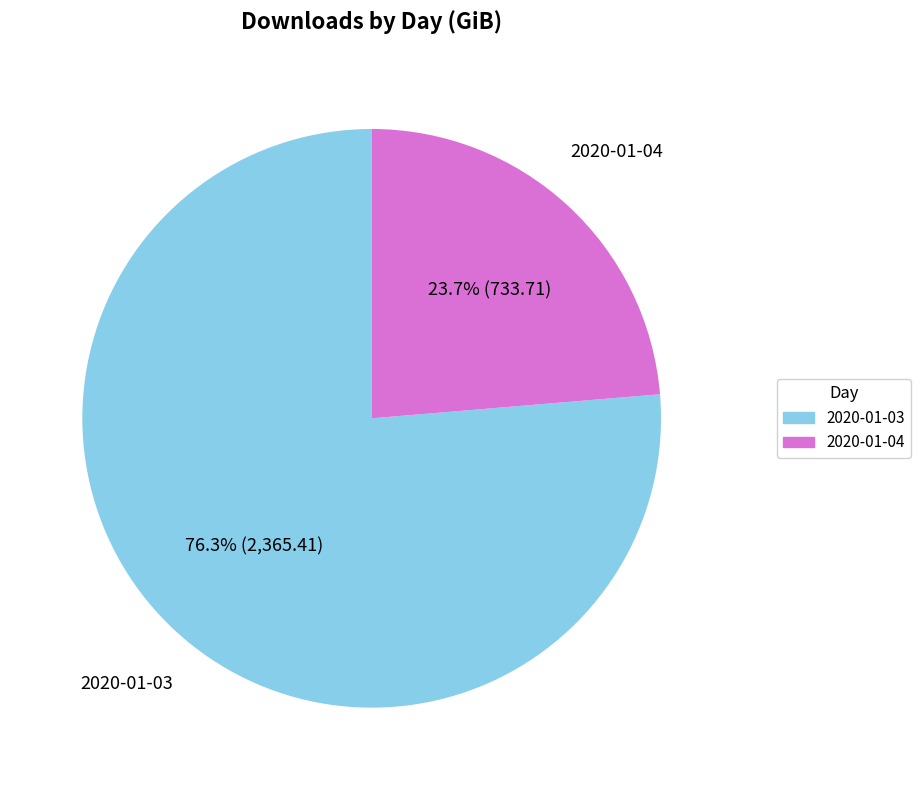

Rank the categories by value from lowest to highest.

2020-01-04, 2020-01-03